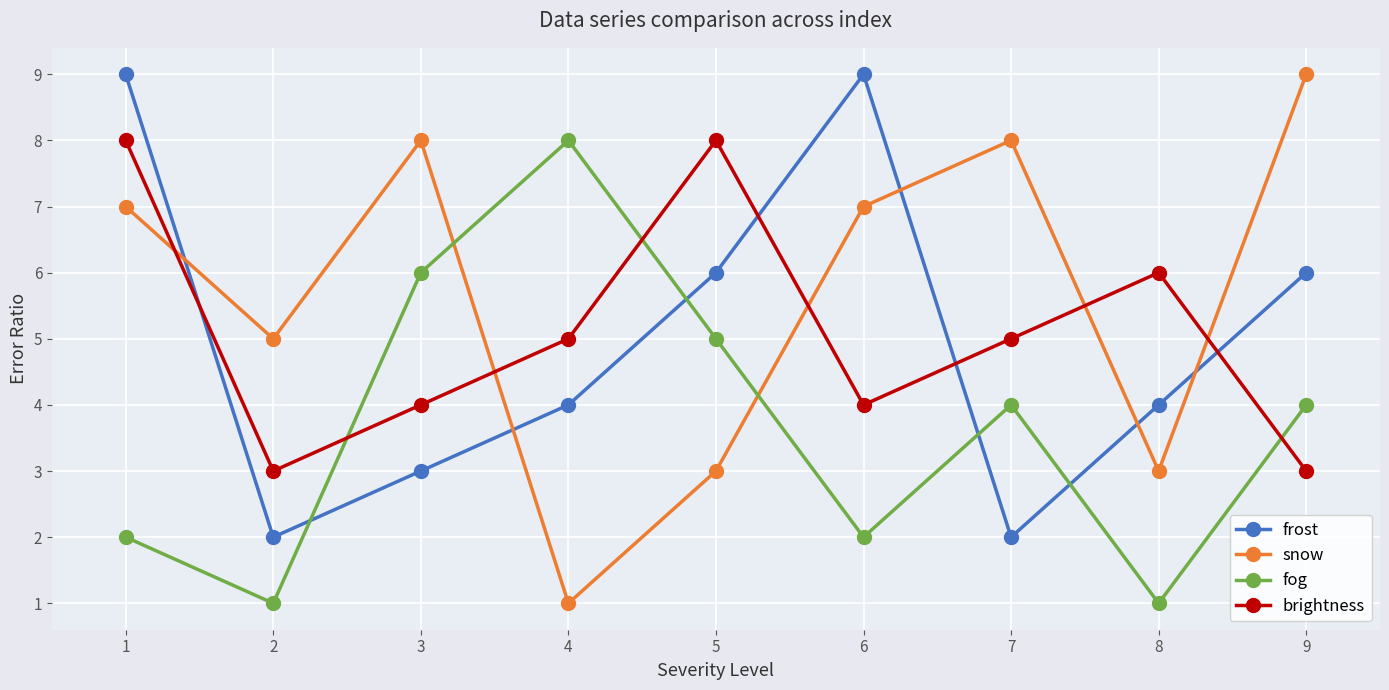

Which series has the largest total across all categories?

snow